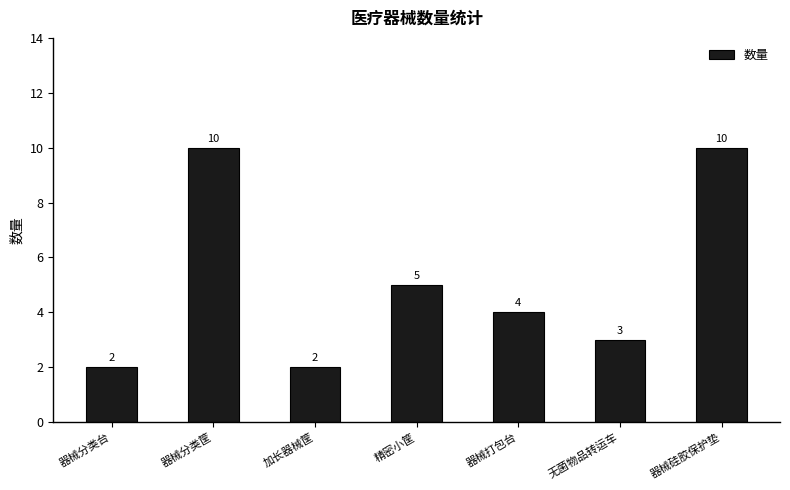

Does the chart contain stacked bars?

No